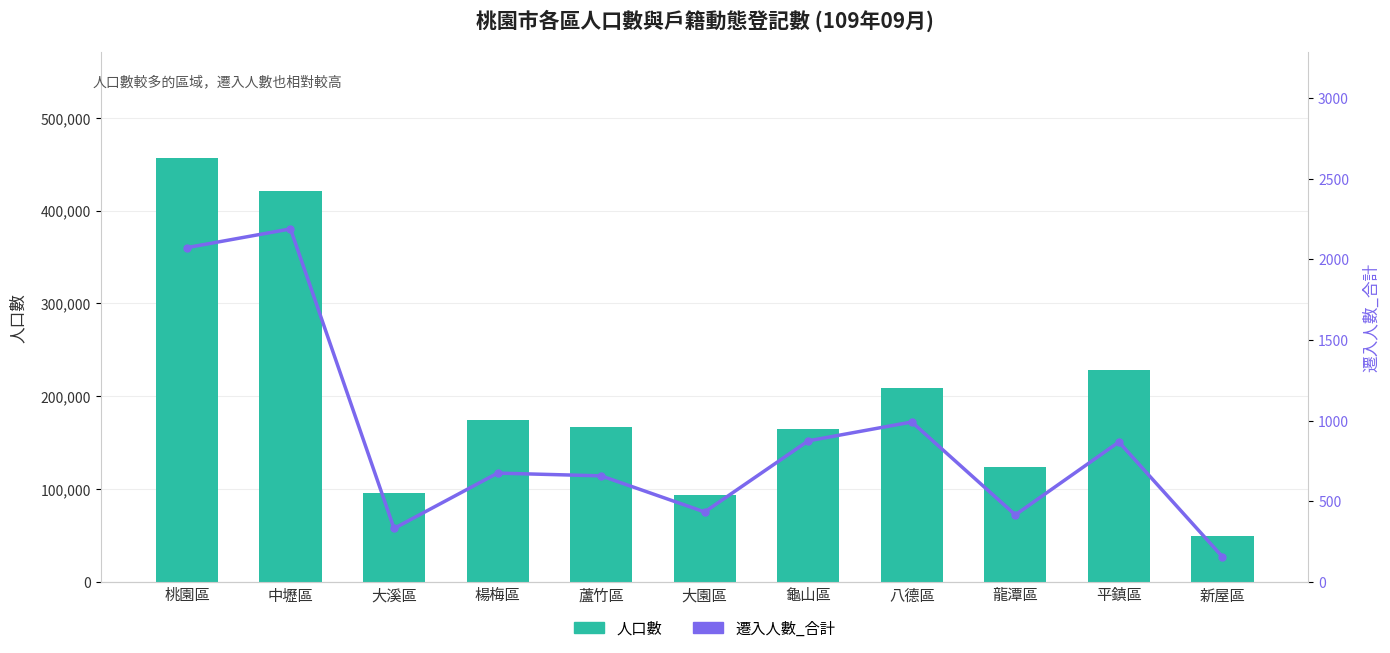

Between 大園區 and 八德區, which series saw the biggest shift?

人口數